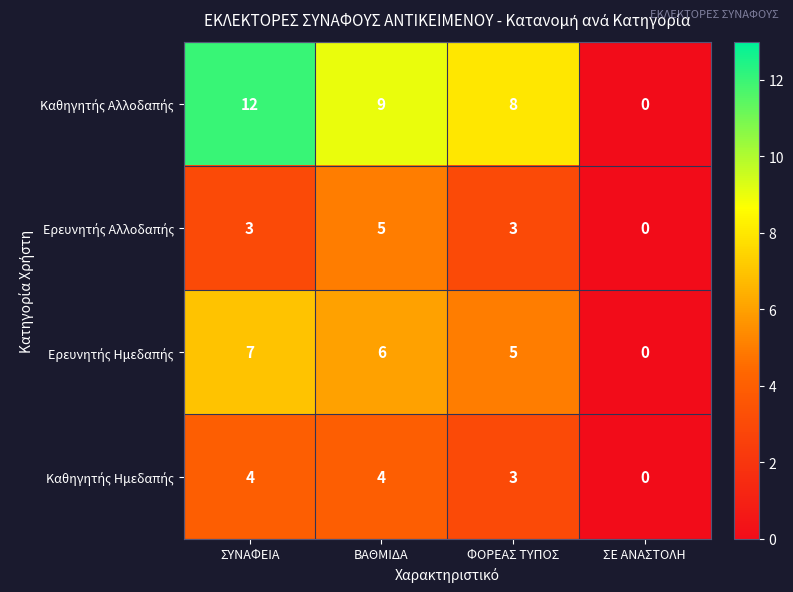

What is the total value across all series at ΣΥΝΑΦΕΙΑ?

26